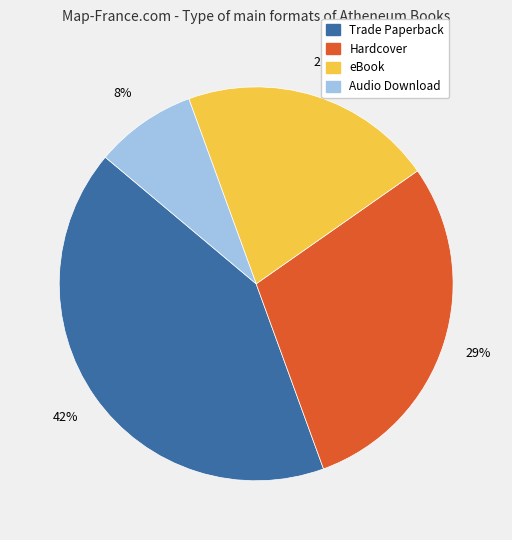

What is the ratio of the value at eBook to the value at Hardcover?

0.7